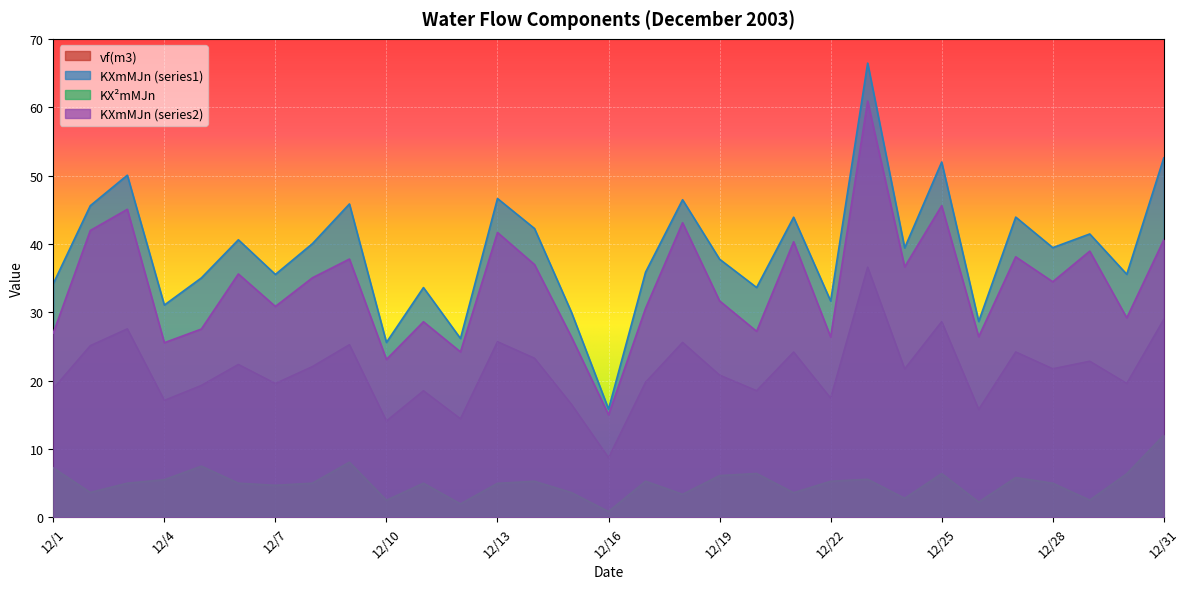

Which category has the highest value in the KXmMJn2 series?

12/23